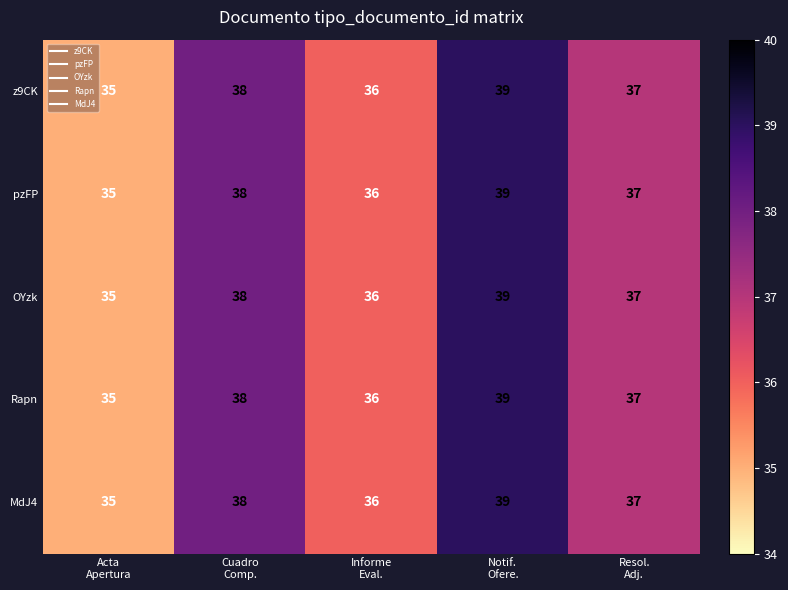

Reading left to right, transcribe all the data shown in this chart.

z9CK: 35	38	36	39	37
pzFP: 35	38	36	39	37
OYzk: 35	38	36	39	37
Rapn: 35	38	36	39	37
MdJ4: 35	38	36	39	37